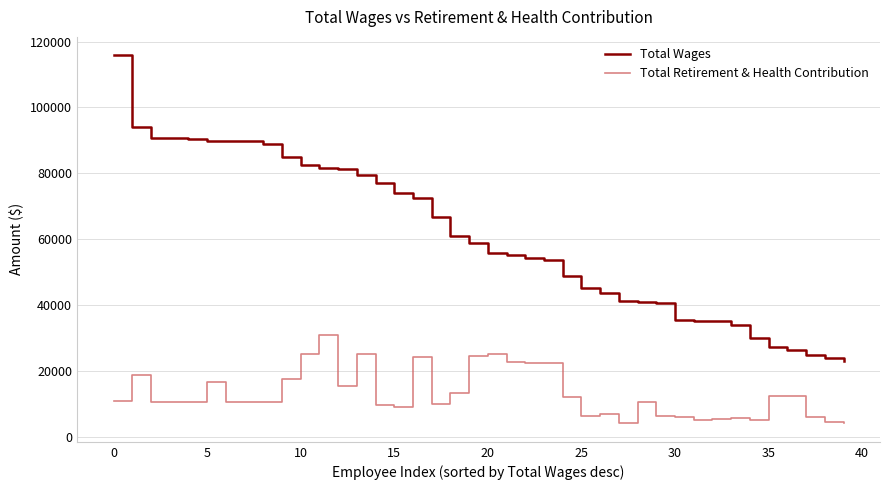

Which series has the largest range (max minus min)?

Total Wages